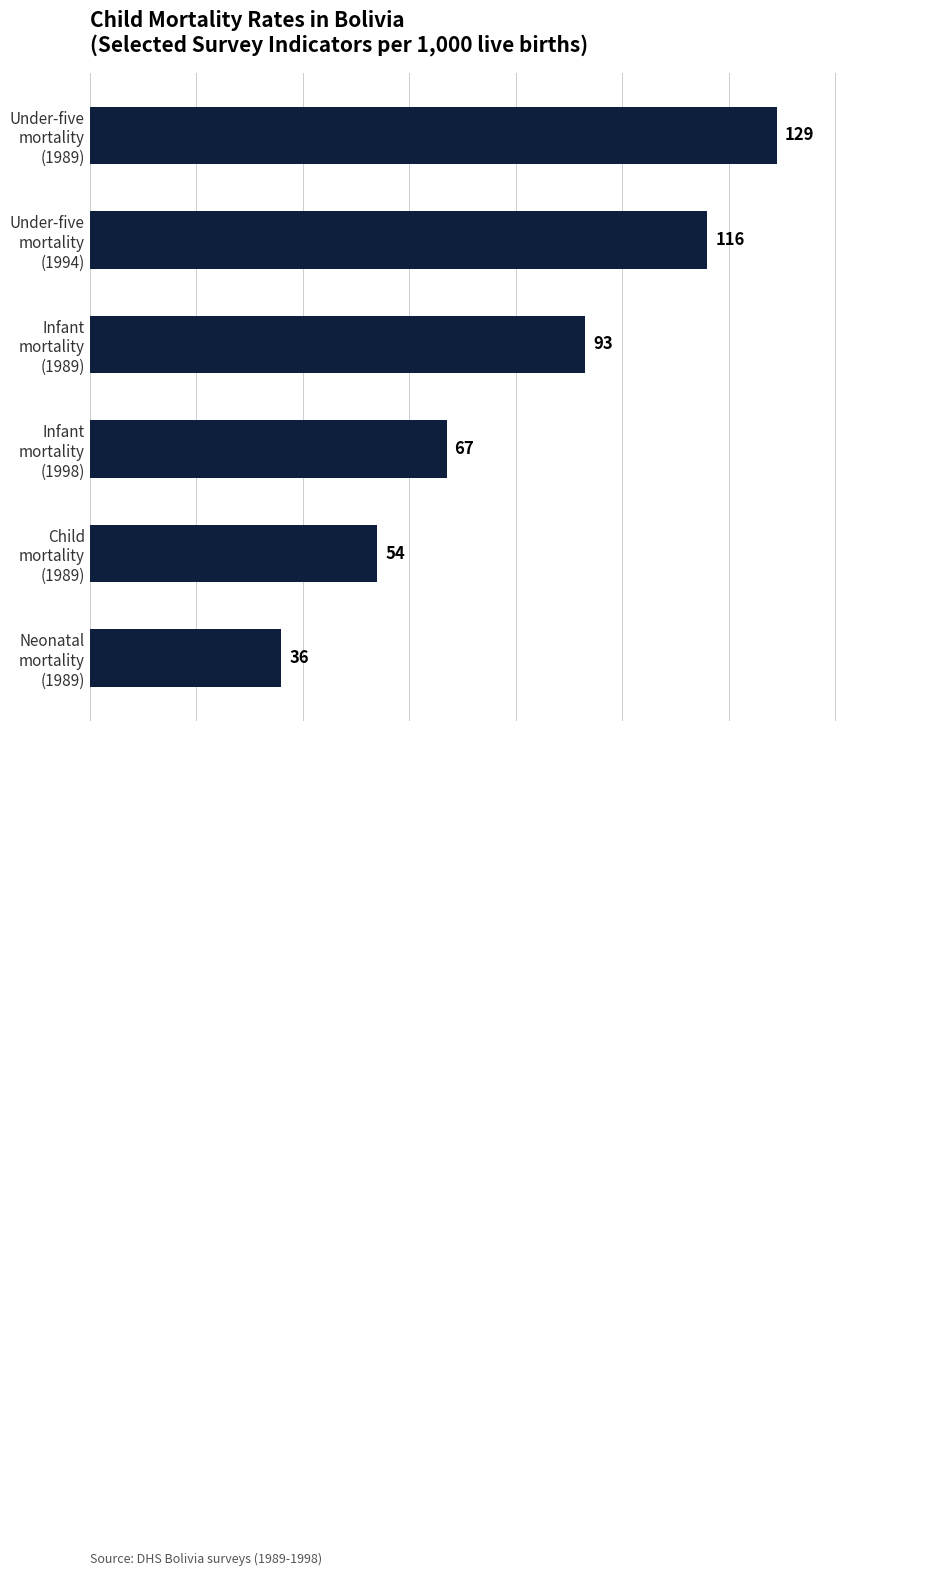

Rank the categories by value from highest to lowest.

Under-five
mortality
(1989), Under-five
mortality
(1994), Infant
mortality
(1989), Infant
mortality
(1998), Child
mortality
(1989), Neonatal
mortality
(1989)